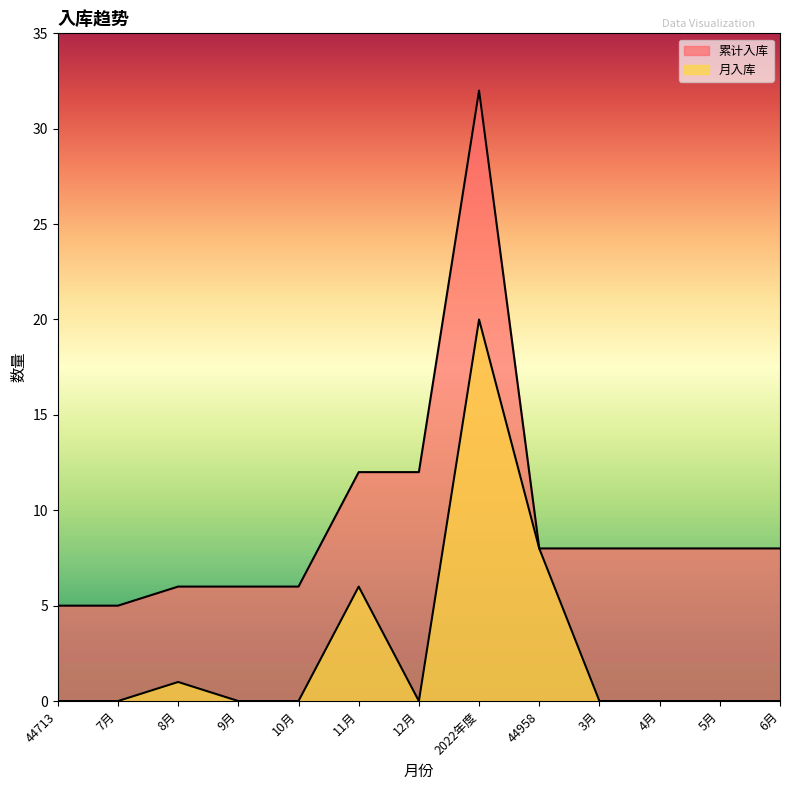

Rank the series by their maximum value, from highest to lowest.

累计入库, 月入库